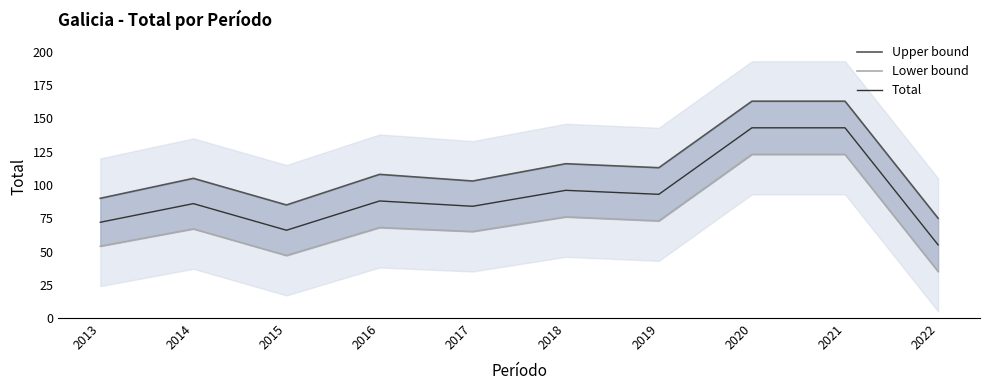

At which label does Lower bound first exceed 68?

2018